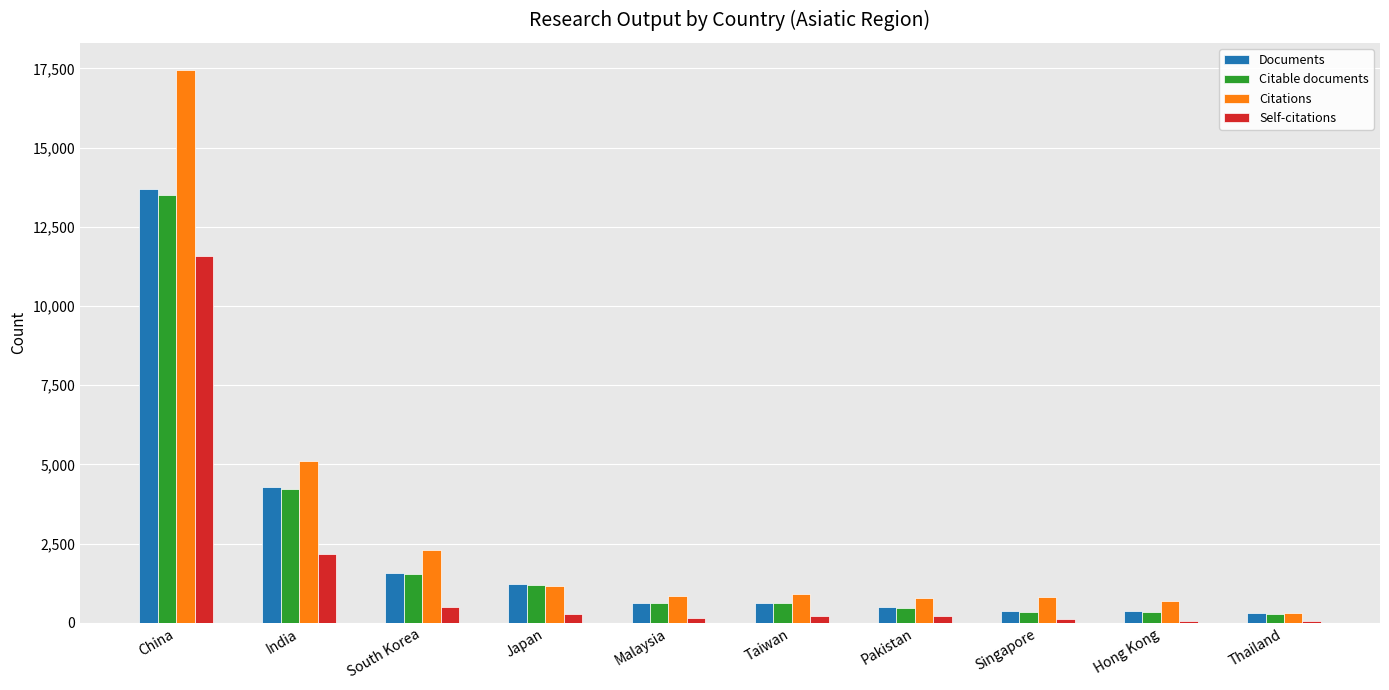

At how many categories does at least one series exceed 4474?

2